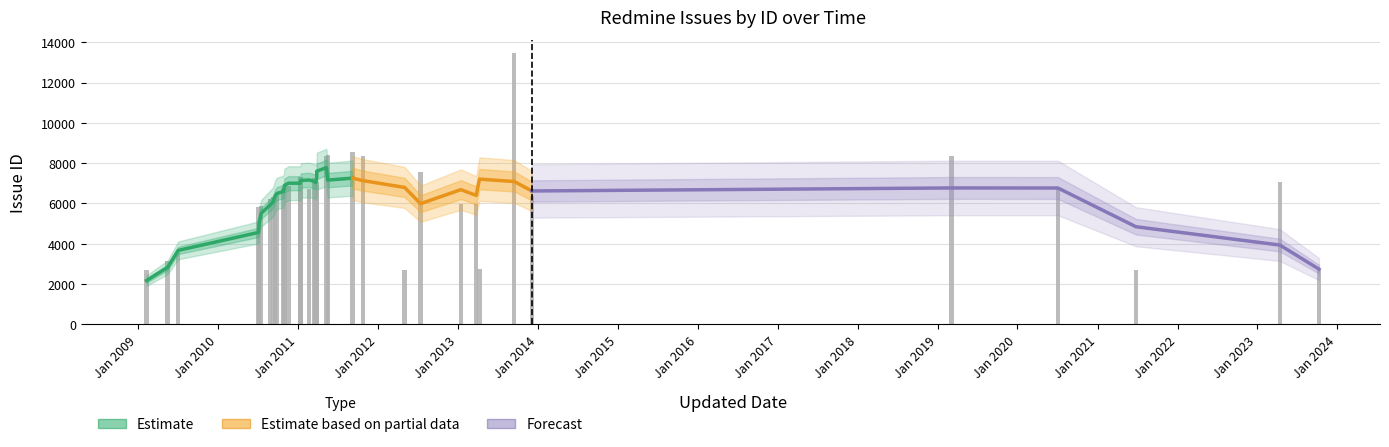

List the labels in order of value, smallest first.

2009-02-10, 2021-06-25, 2012-05-03, 2023-10-09, 2013-04-10, 2009-05-17, 2009-07-04, 2010-07-09, 2010-07-06, 2010-07-18, 2013-03-26, 2013-01-15, 2010-09-20, 2010-08-28, 2010-09-10, 2013-12-05, 2010-09-28, 2020-07-04, 2010-10-31, 2011-02-22, 2010-11-01, 2010-10-27, 2010-11-20, 2011-03-29, 2011-03-29, 2023-04-13, 2011-03-28, 2011-03-24, 2011-03-16, 2011-01-12, 2011-01-15, 2011-01-14, 2012-07-15, 2011-05-12, 2019-03-05, 2011-10-26, 2011-05-18, 2011-09-09, 2013-09-16